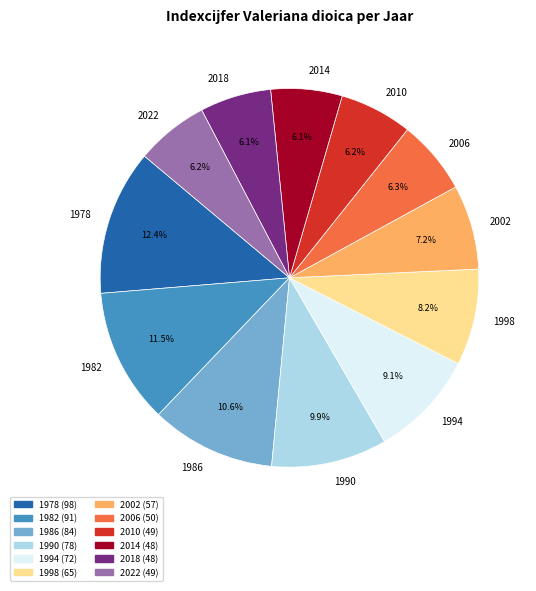

To the nearest percent, what percentage of the pie is 2022?

6%